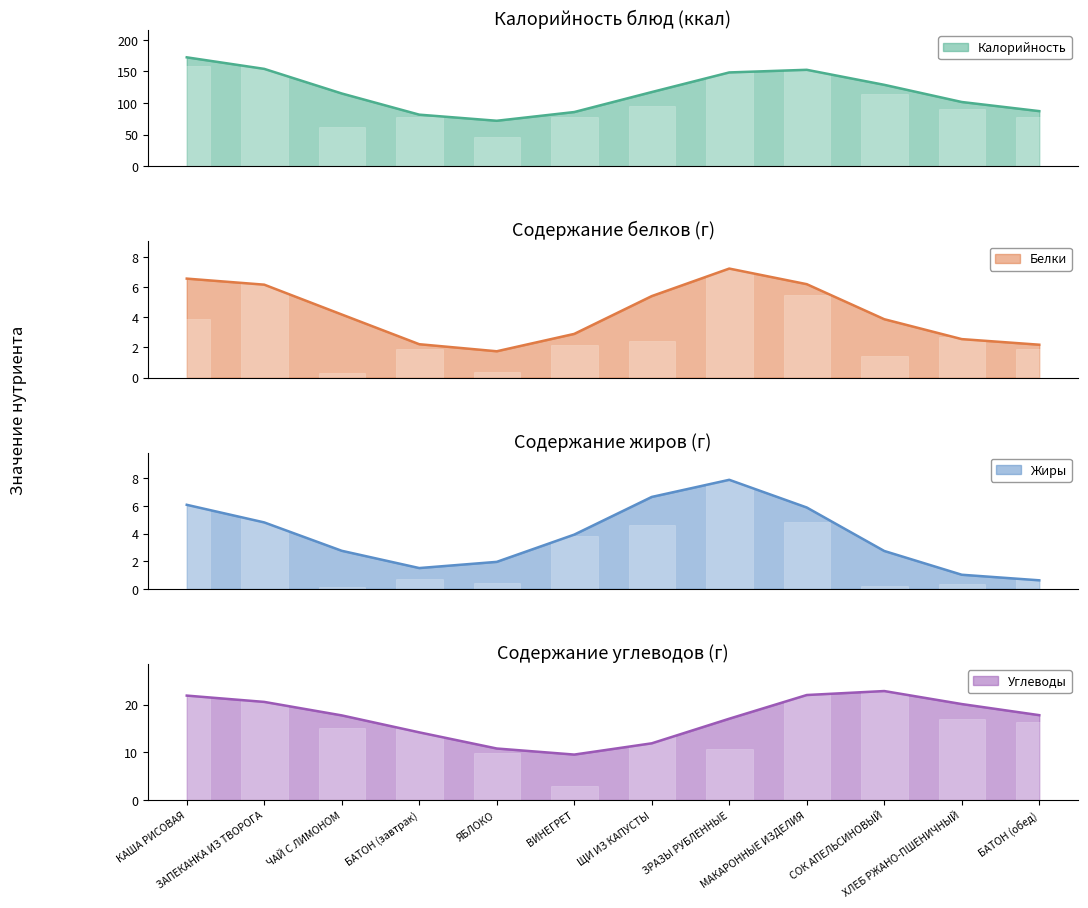

Which has a higher value, ЗРАЗЫ РУБЛЕННЫЕ or ВИНЕГРЕТ?

ЗРАЗЫ РУБЛЕННЫЕ